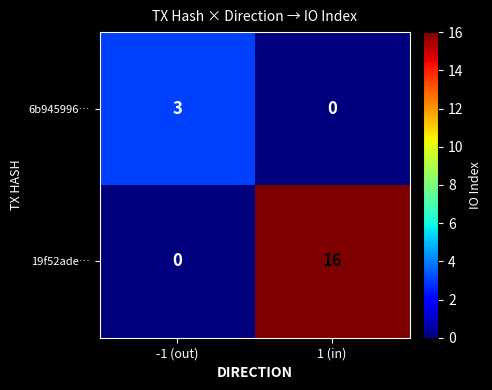

Which series changed the most between -1 (out) and 1 (in)?

19f52ade…